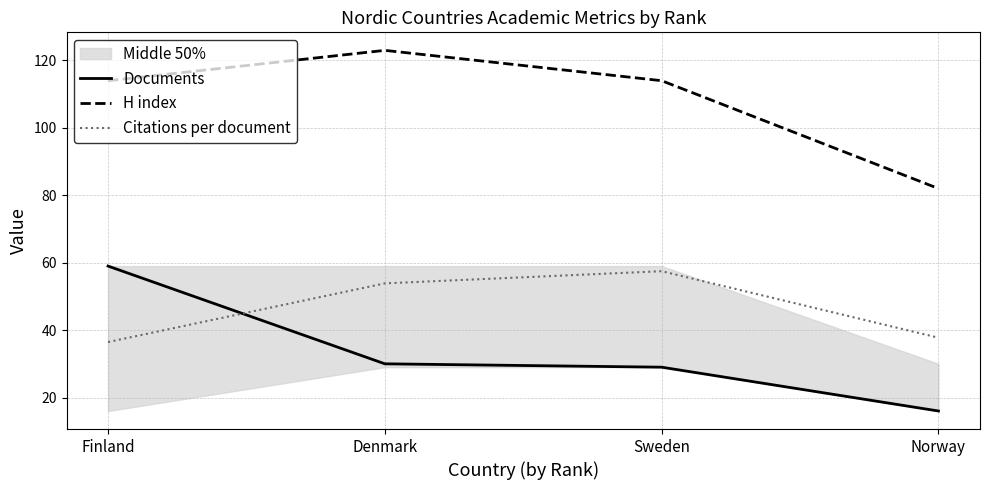

What is the minimum value for Documents?

16.0